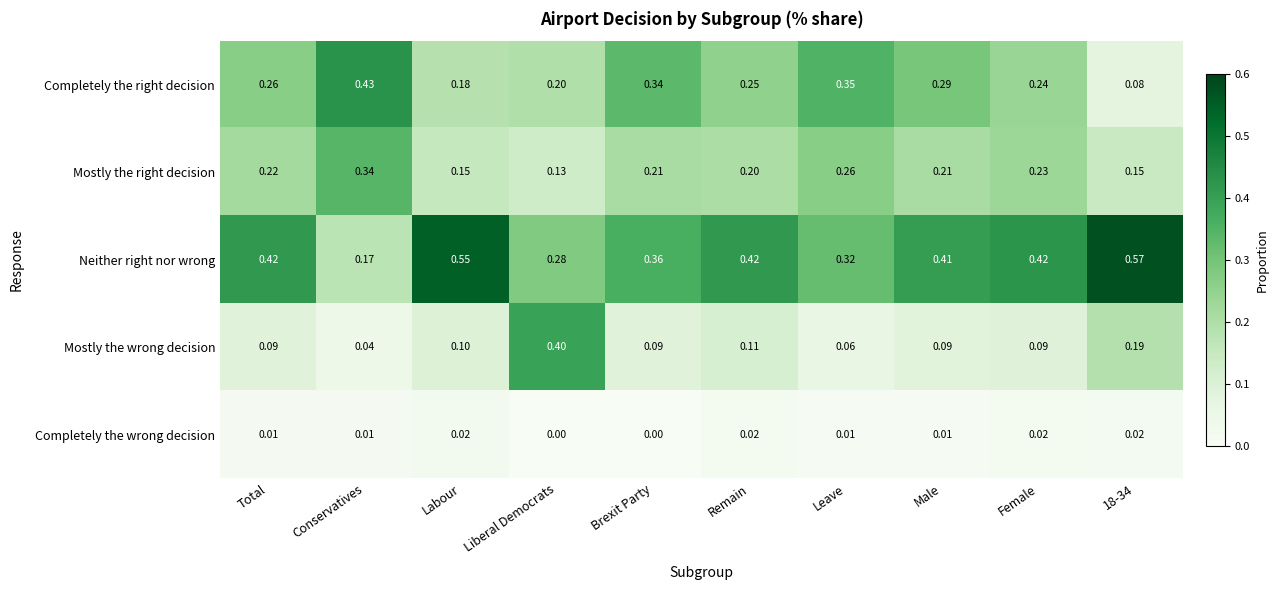

Which series has the widest spread of values?

Neither right nor wrong